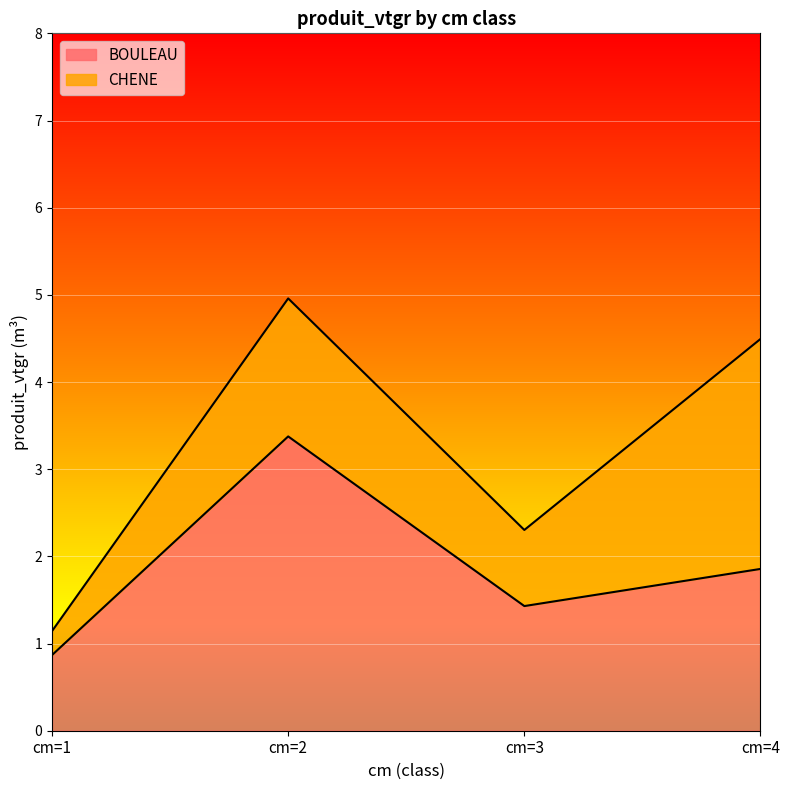

What is the maximum value shown in the chart?

3.4